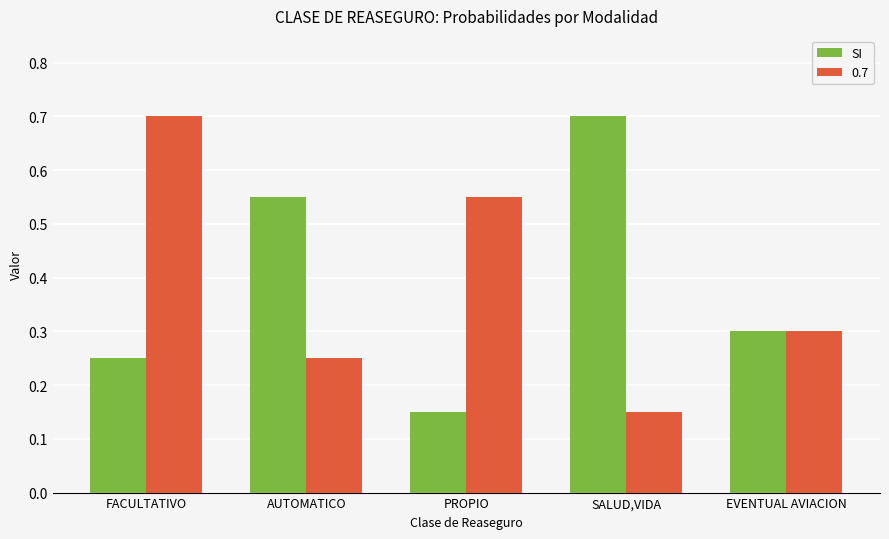

How many bars are there in total?

10